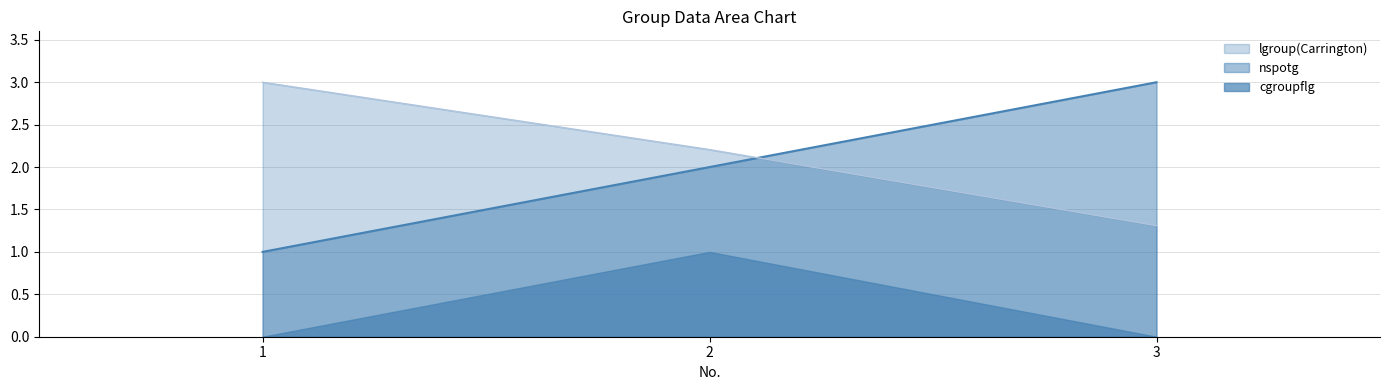

Is the value of nspotg at 1 greater than the value of lgroup(Carrington) at 1?

No